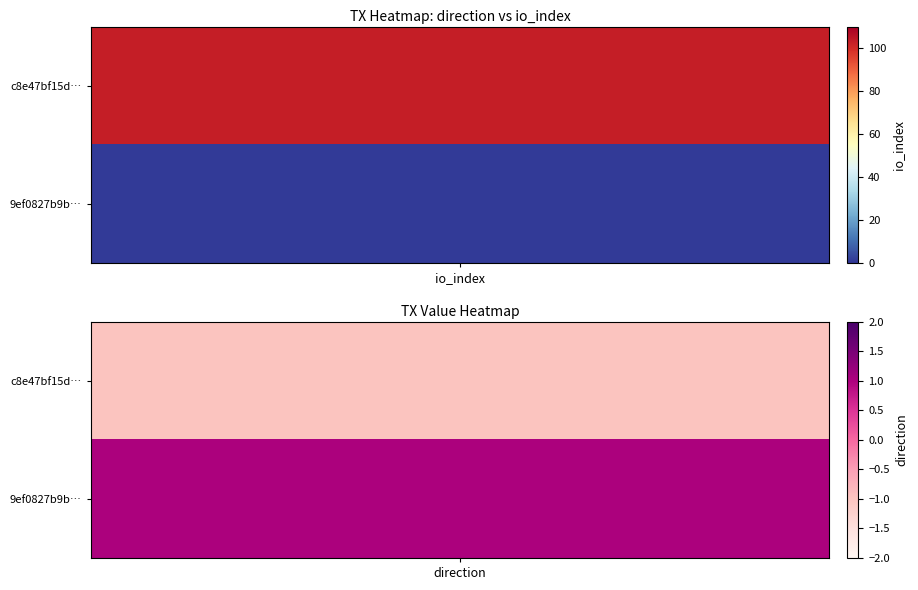

Reading right to left, transcribe all the data shown in this chart.

c8e47bf15d522020e71b21fa07aa21106d4a165: 1=103	0=-1
9ef0827b9bb97d87cb93173853efb9359ffe9bf: 1=1	0=1